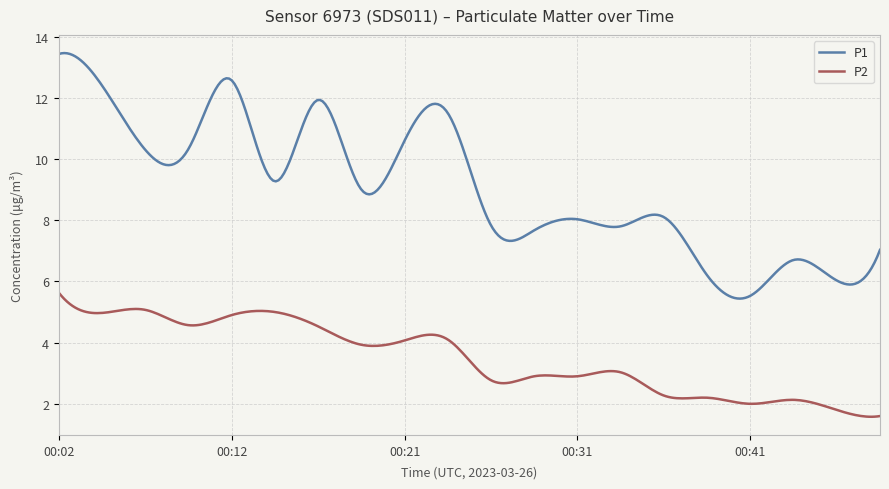

What is the maximum value shown in the chart?

13.5